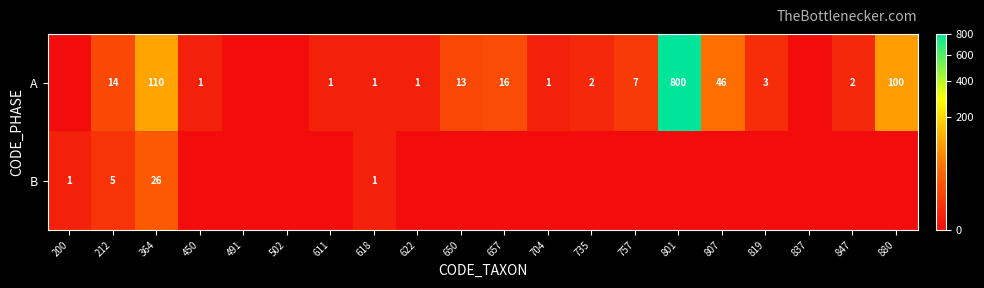

What is the difference between the A values at 622 and 364?

109